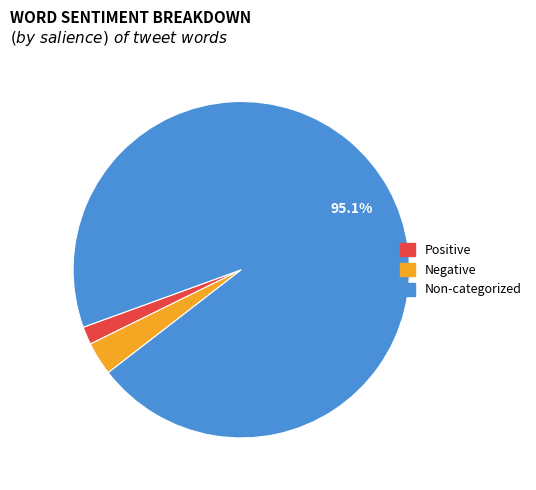

Does any single category account for the majority?

Yes